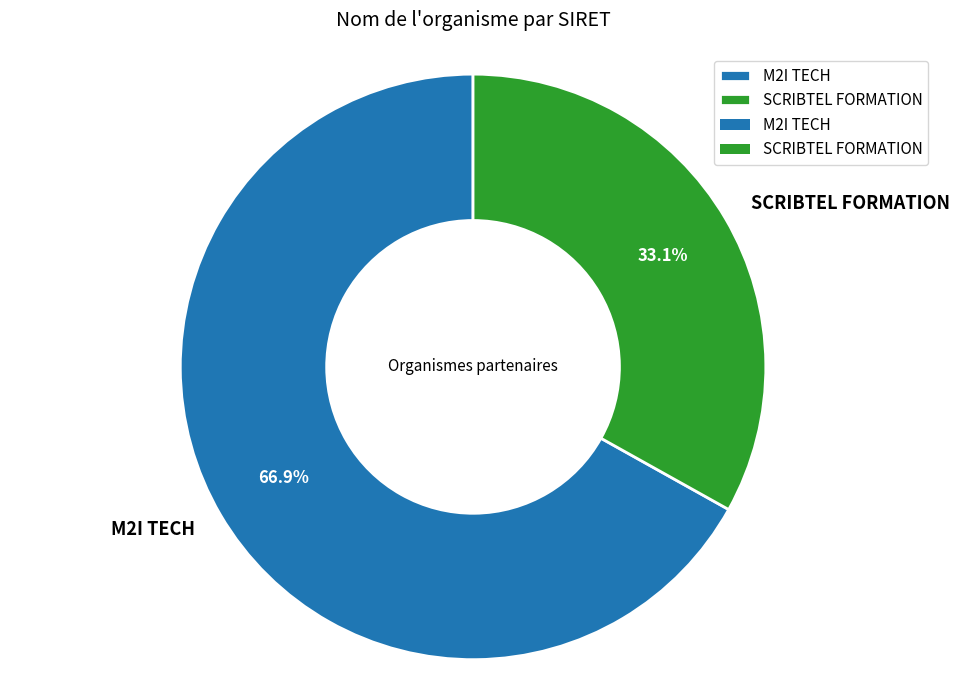

How many segments does this pie chart have?

2